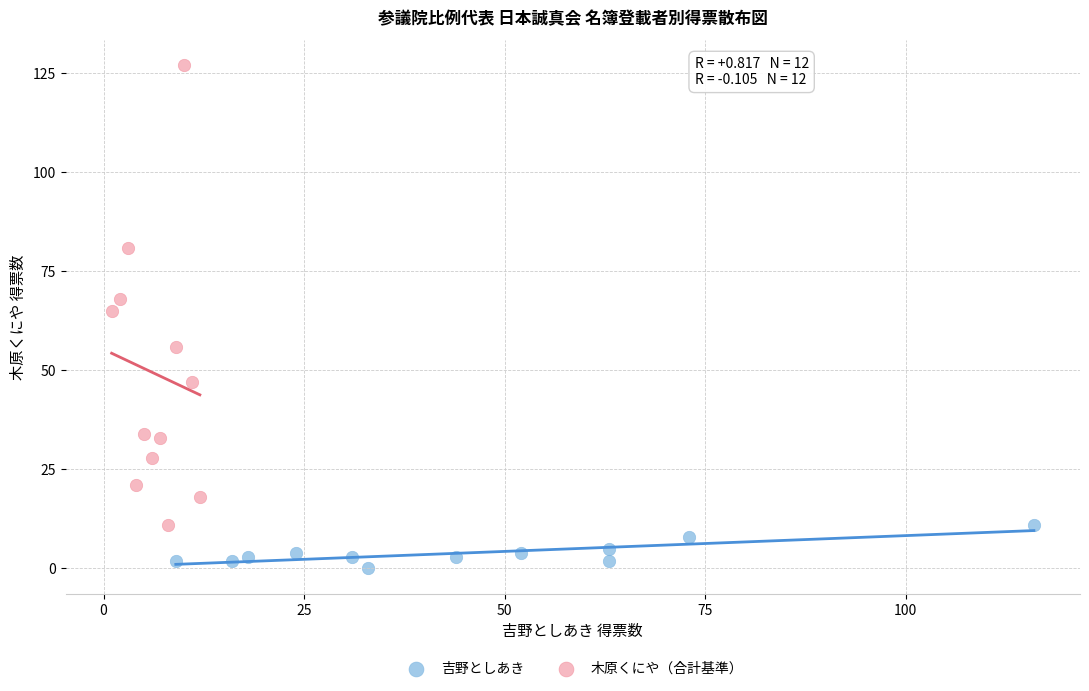

What are all the series names shown in the legend?

吉野としあき, 木原くにや（合計基準）